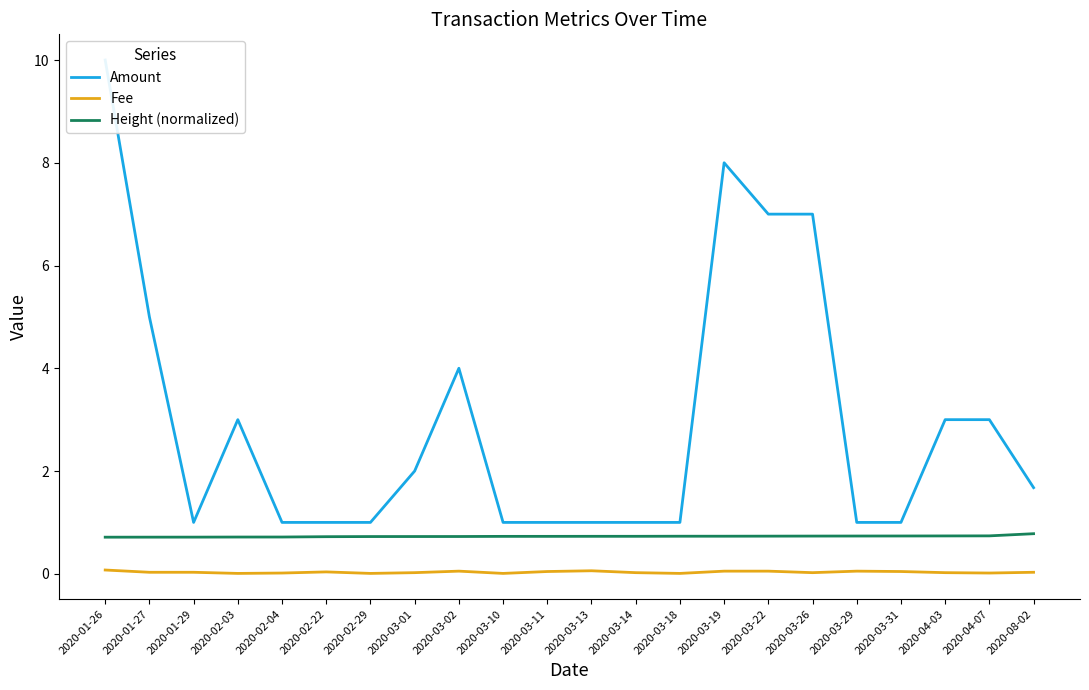

What are all the series names shown in the legend?

Amount, Fee, Height (normalized)